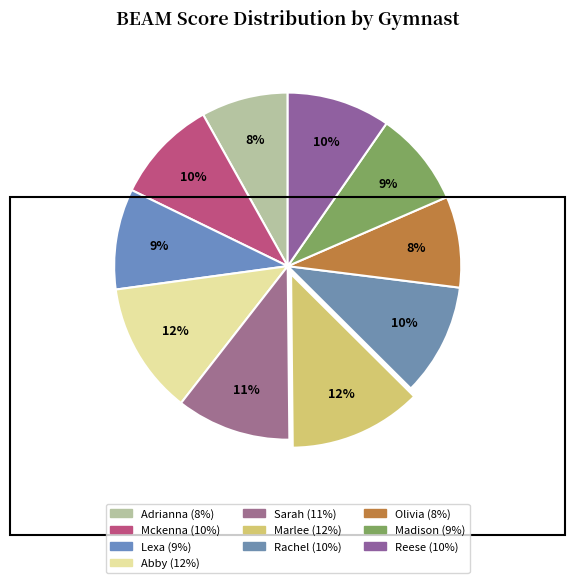

How many slices are in this pie chart?

10